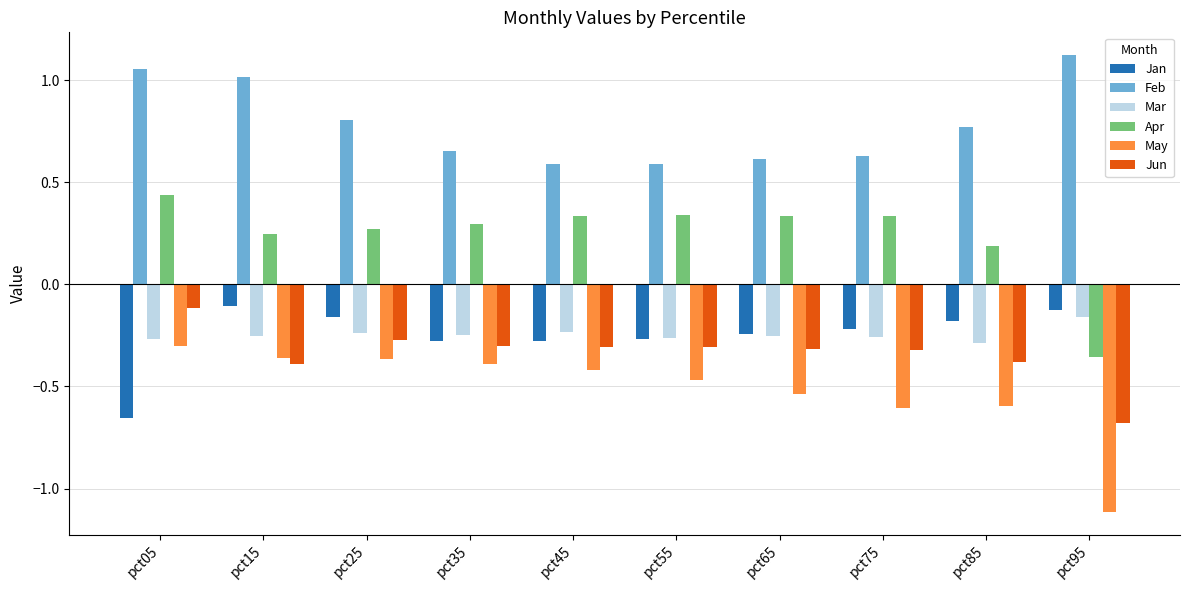

Are the bars horizontal?

No